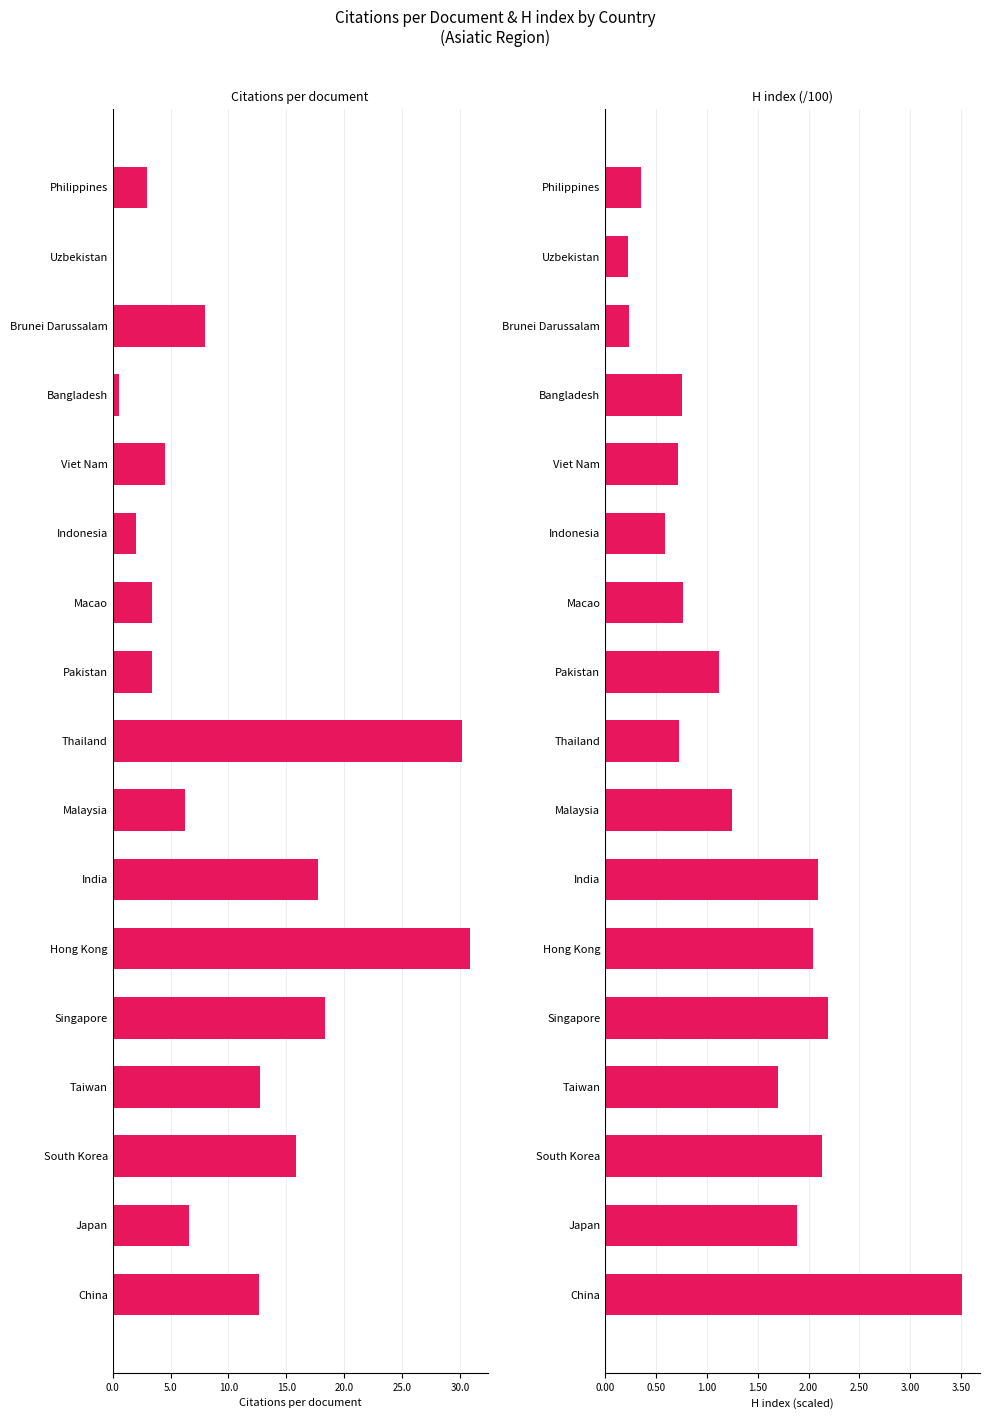

Which series has the widest spread of values?

Citations per document